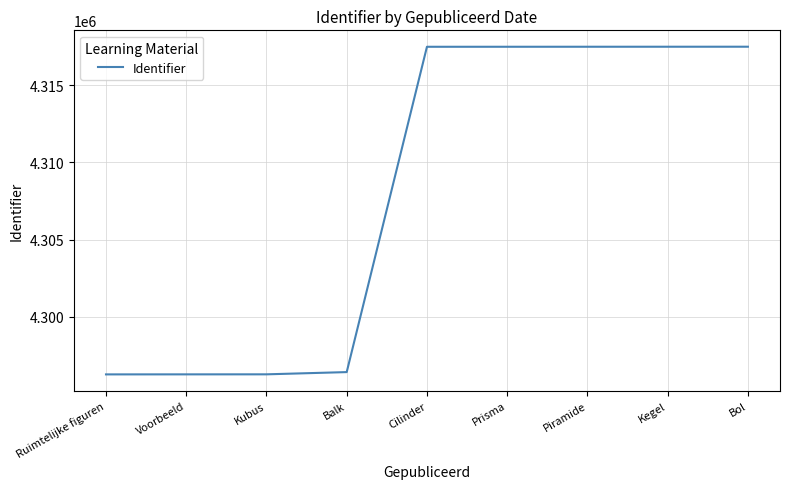

How many categories are shown in the chart?

9